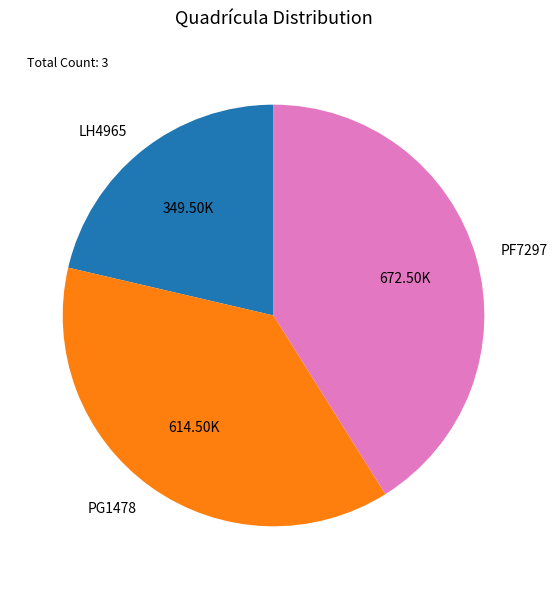

The PG1478 slice represents 38% of the pie. True or false?

True